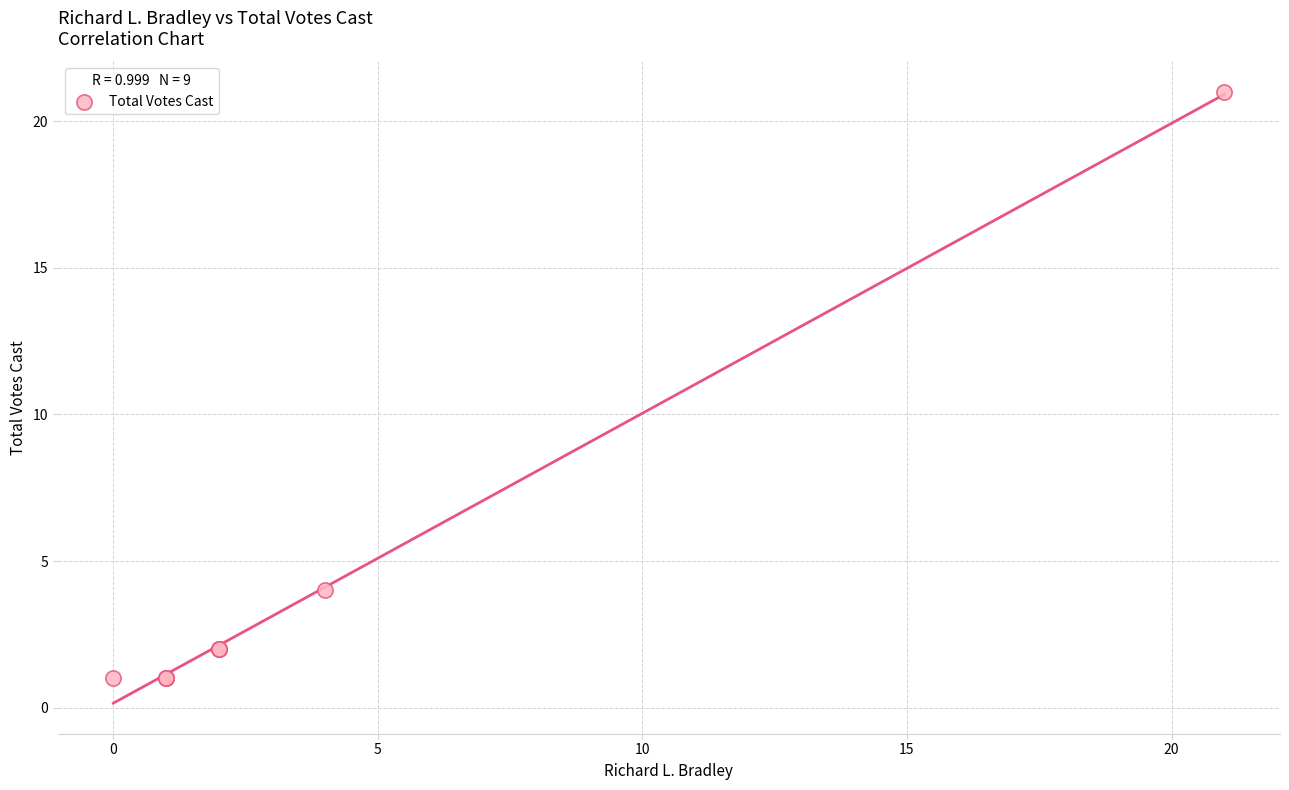

What Y value in the scatter plot is closest to 11?

4